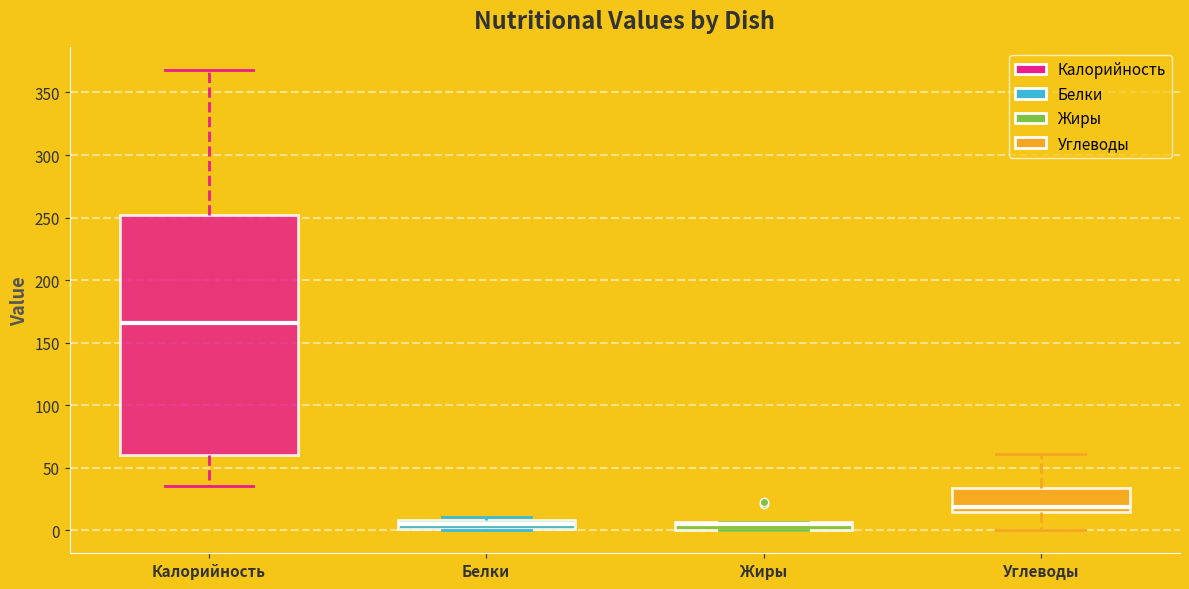

Where does the median line of the box for Белки sit on the y-axis? The values are not printed on the chart, so give them approximately, as read against the axis.

5